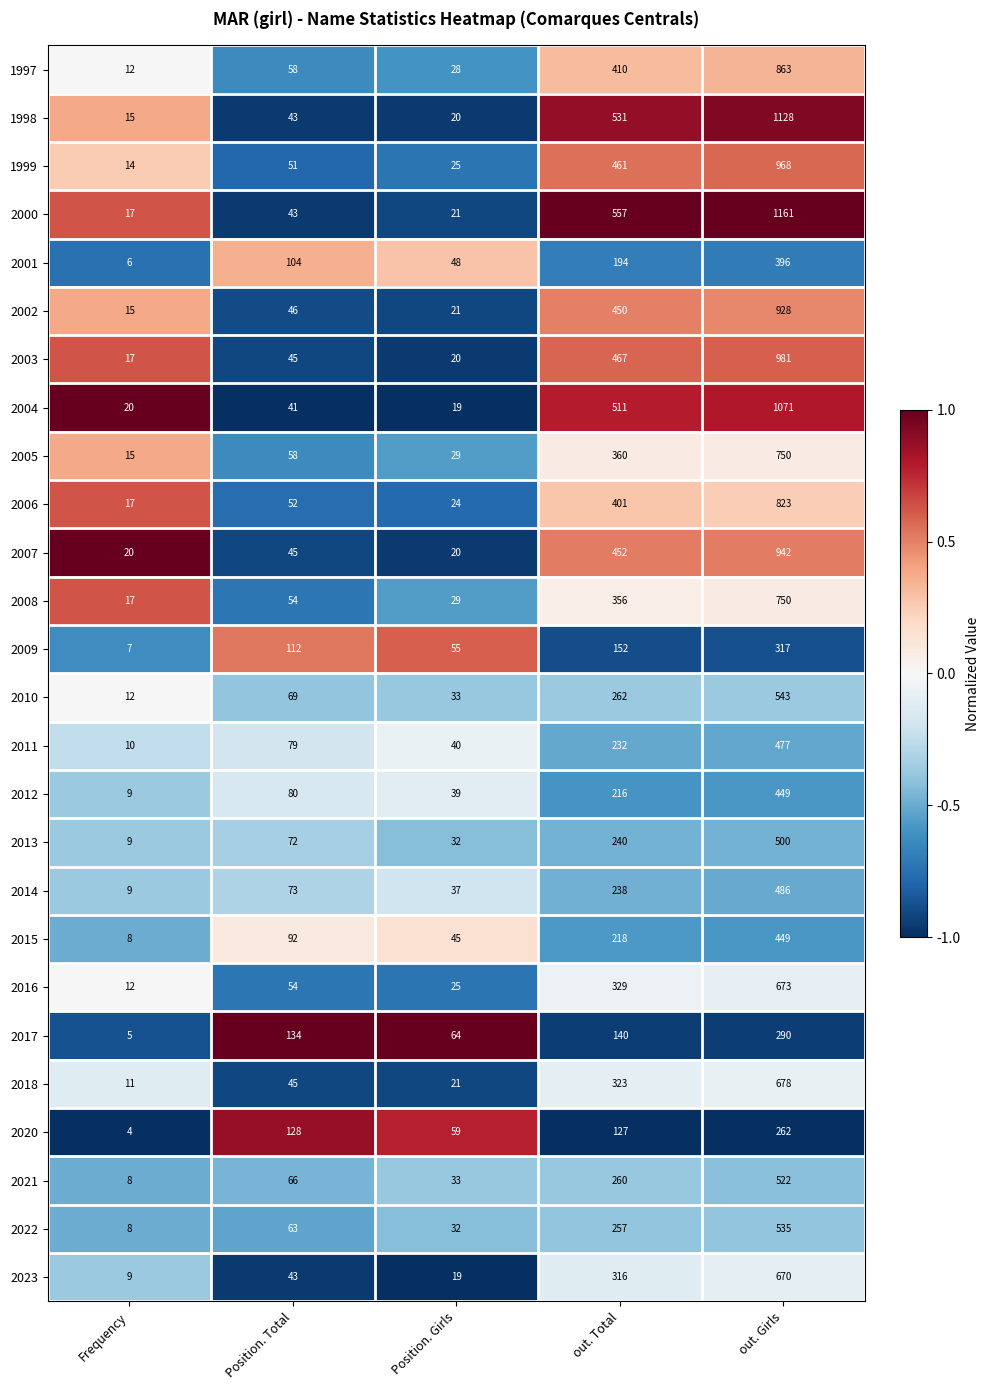

Which series has the widest spread of values?

2000